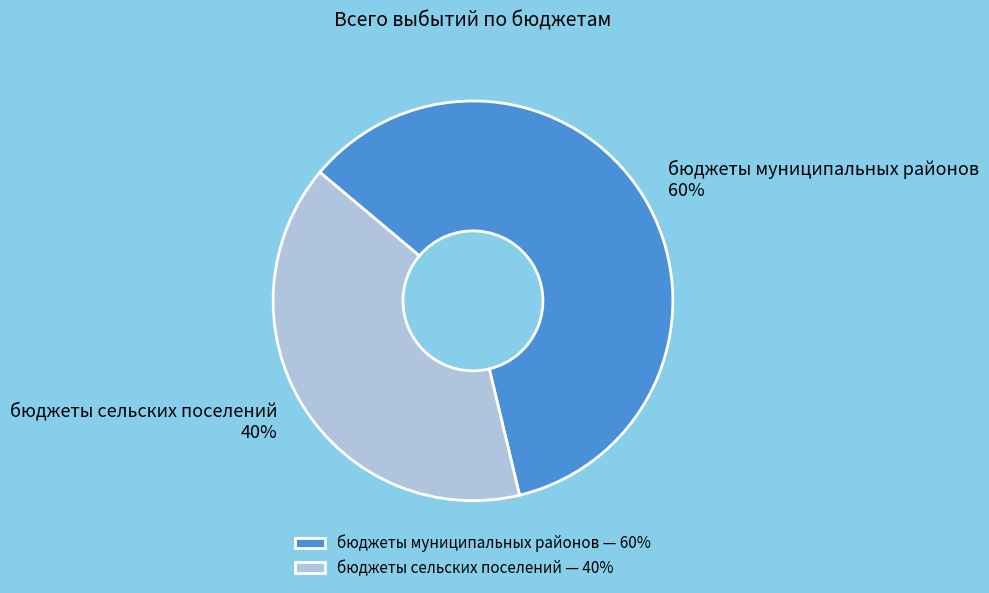

Which category has the biggest portion of the pie?

бюджеты муниципальных районов